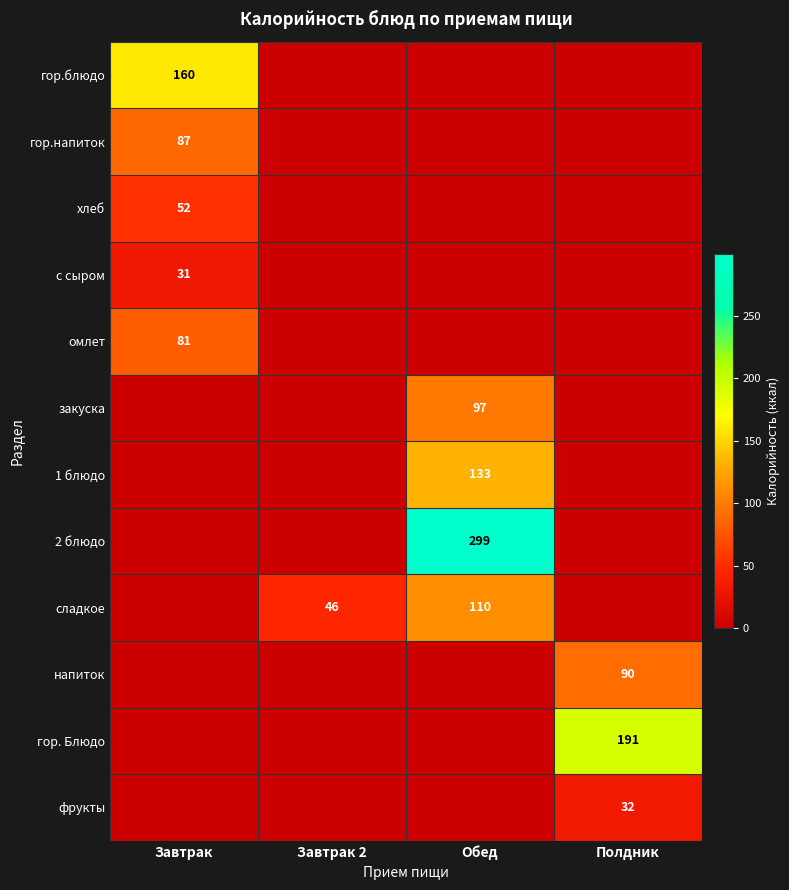

The value of гор.напиток at Завтрак is 19. True or false?

False